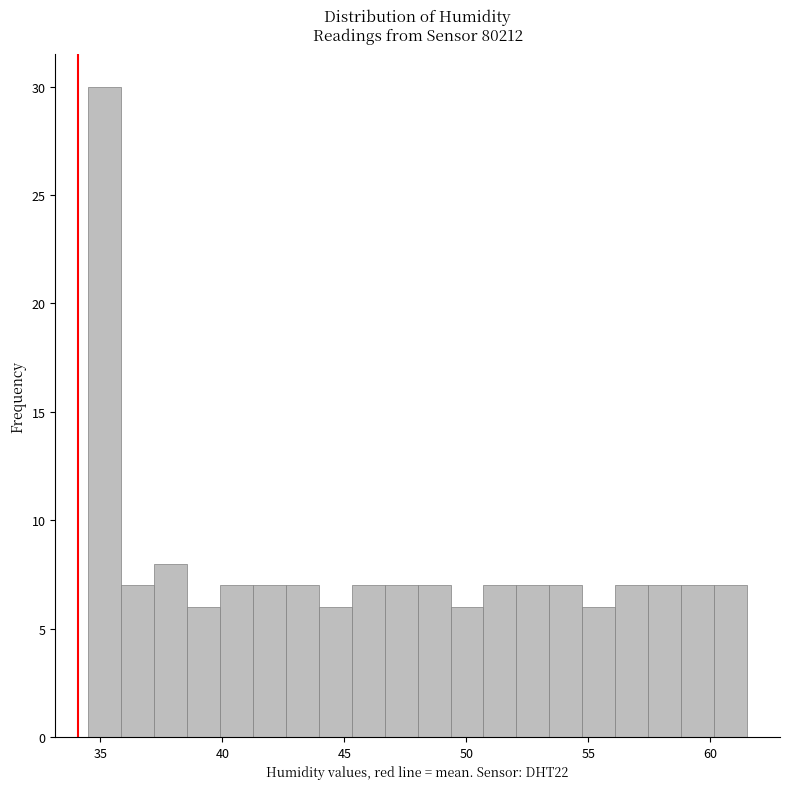

Read against the x-axis, roughly where is the centre of the tallest bar?

35.0